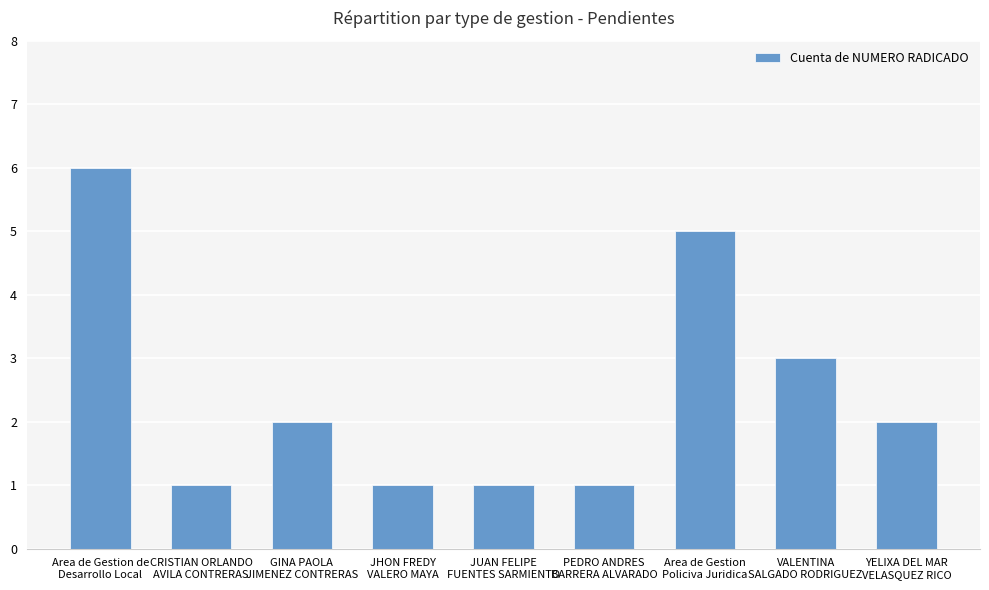

What is the value of the 4th bar from the left?

1